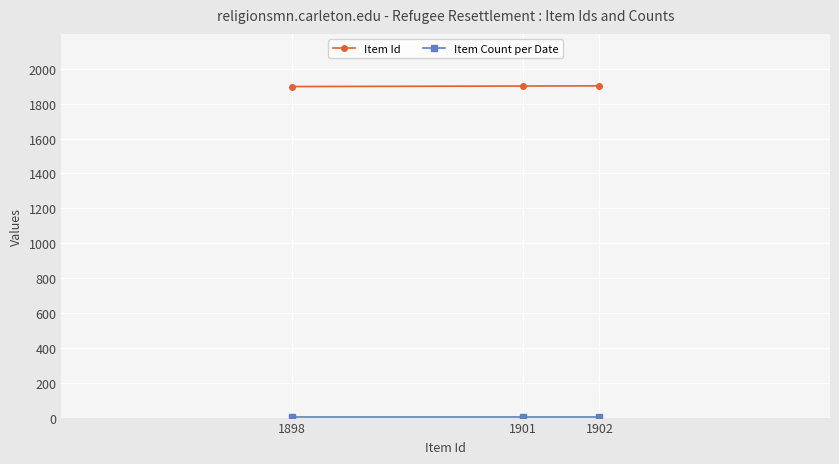

What is the average value of the Item Id series?

1900